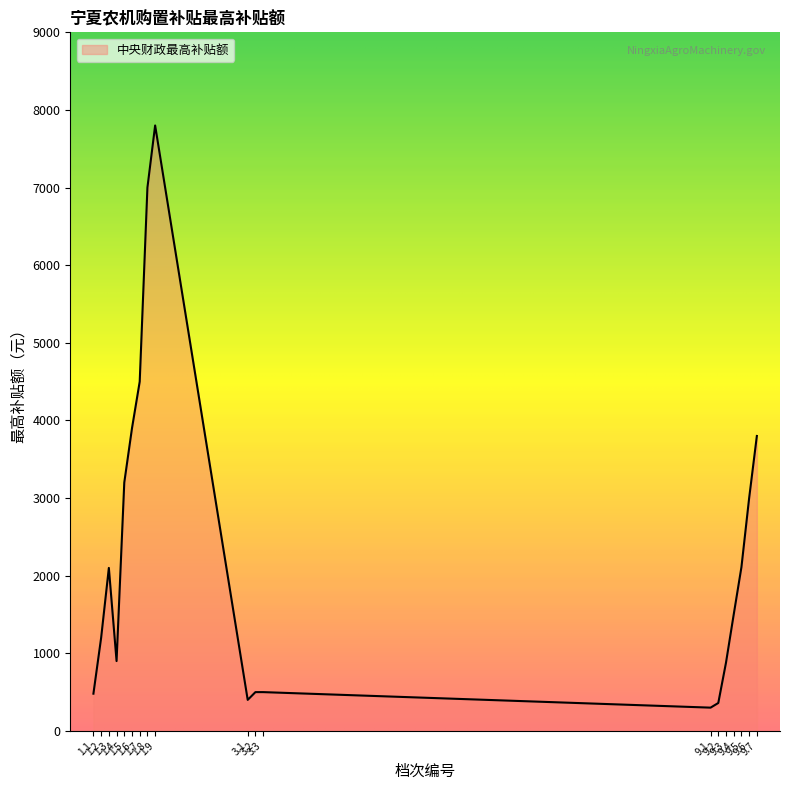

True or false: there are more than 0 points higher than both neighbors.

True